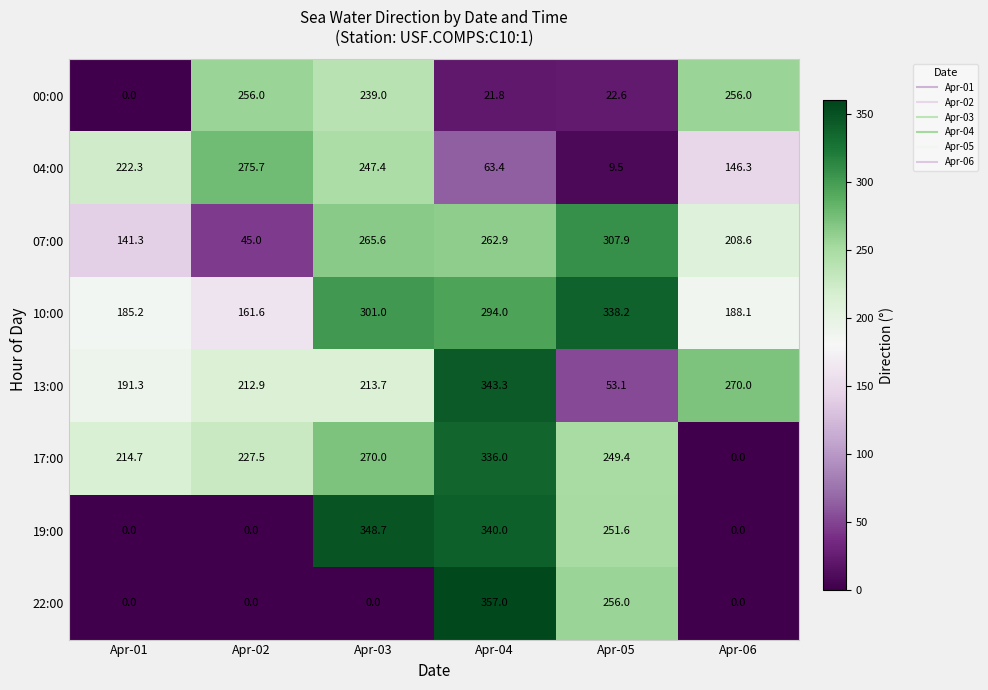

What is the highest value of the 17:00 series?

336.0